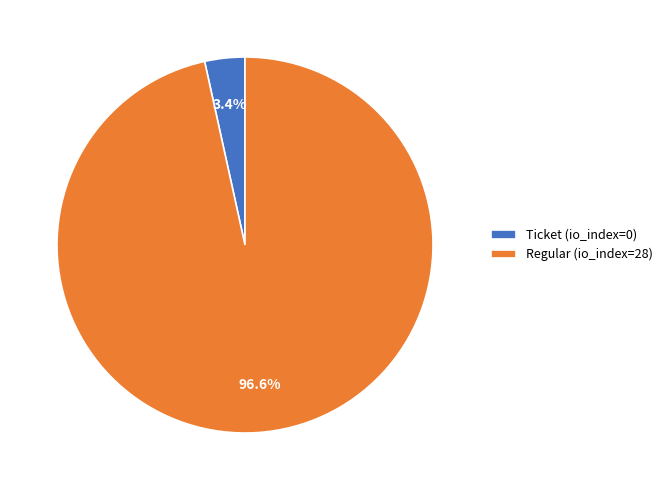

To the nearest percent, what is the difference between the largest and smallest slice percentages?

93%